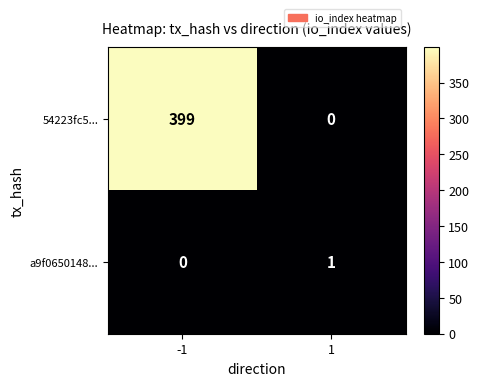

Which series changed the most between -1 and 1?

54223fc5...